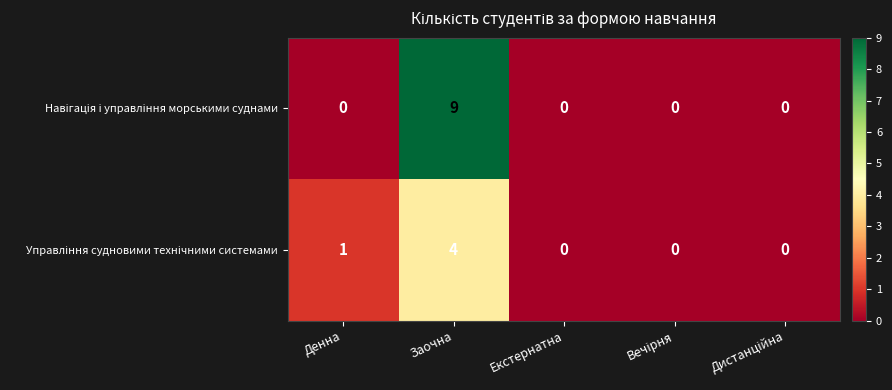

At which category is the sum across all series the highest?

Заочна